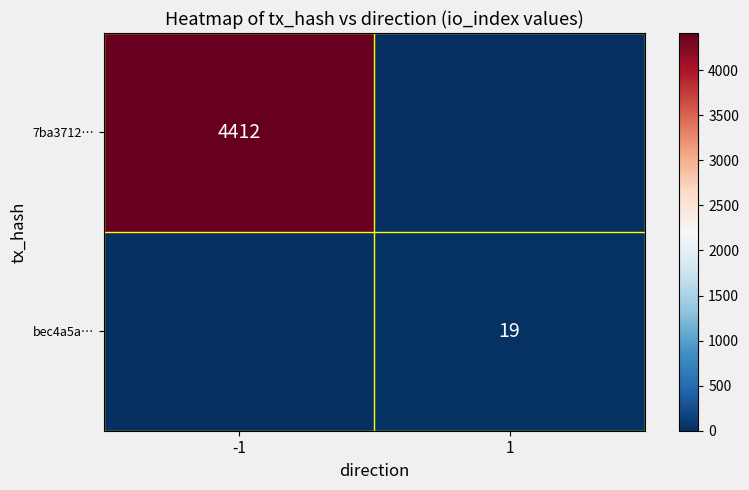

True or false: bec4a5a… has a value of 19 at 1.

True